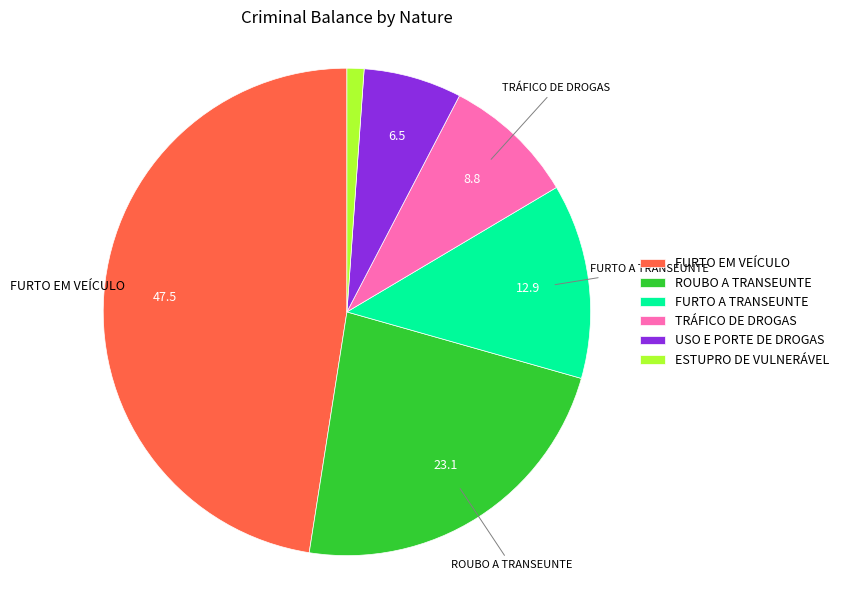

Do FURTO A TRANSEUNTE and USO E PORTE DE DROGAS together represent more than half of the pie?

No